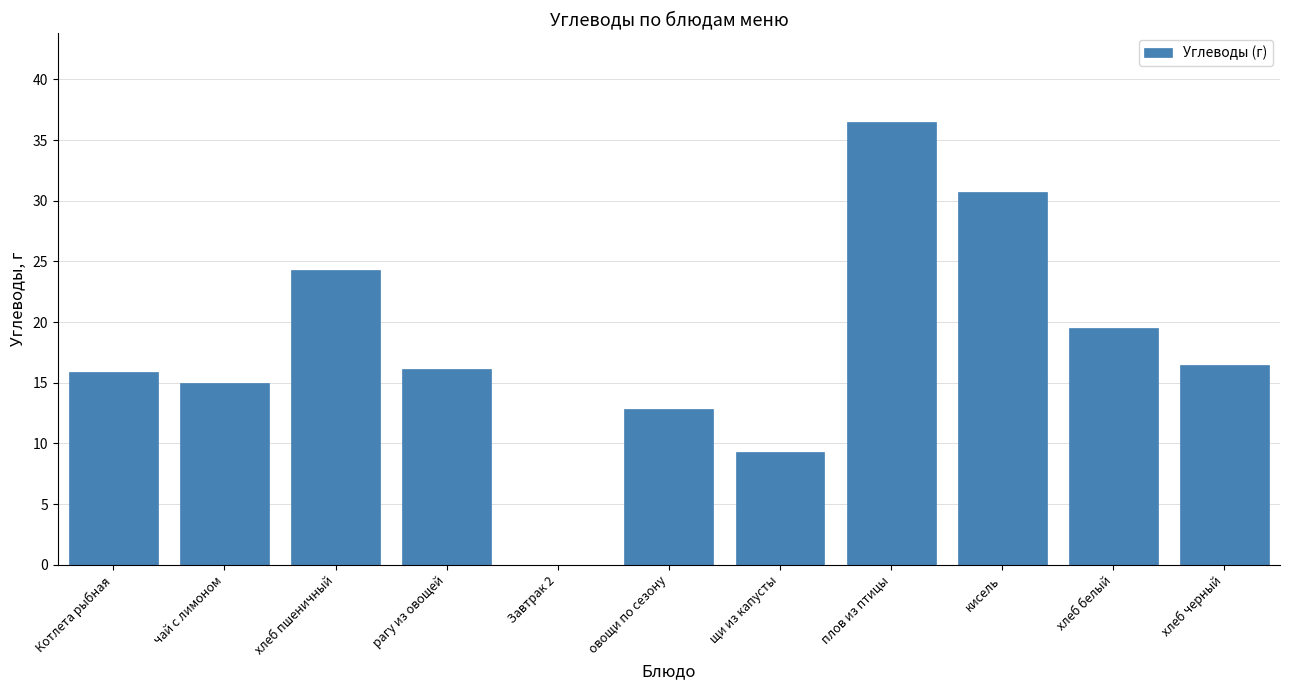

Reading left to right, what are all the values shown in this chart?

Котлета рыбная=15.9	чай с лимоном=15.0	хлеб пшеничный=24.3	рагу из овощей=16.1	Завтрак 2=0.0	овощи по сезону=12.8	щи из капусты=9.3	плов из птицы=36.5	кисель=30.7	хлеб белый=19.5	хлеб черный=16.5